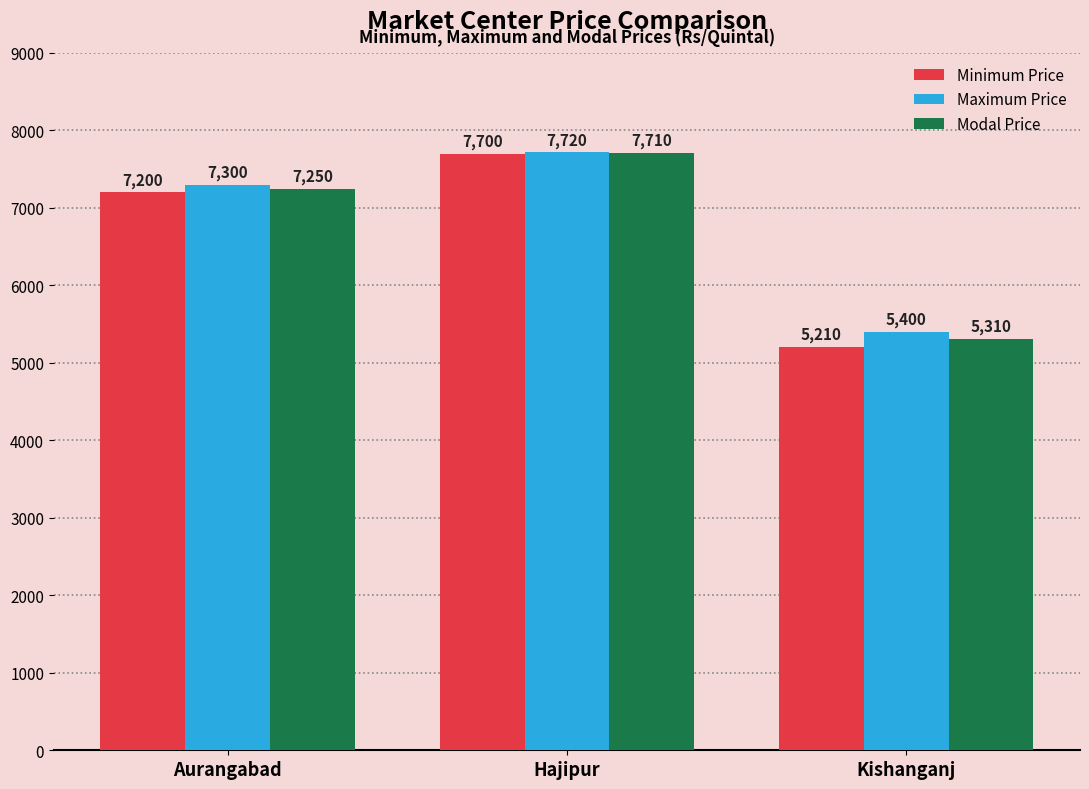

Which label corresponds to the largest value in the chart?

Hajipur